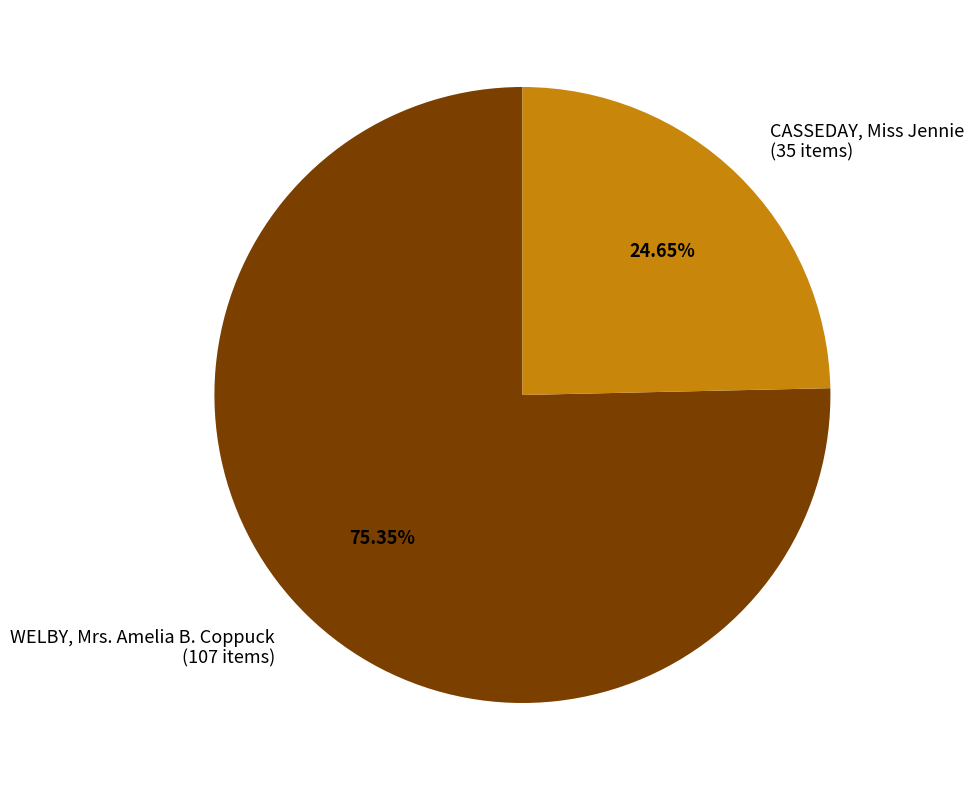

Does any single category account for the majority?

Yes